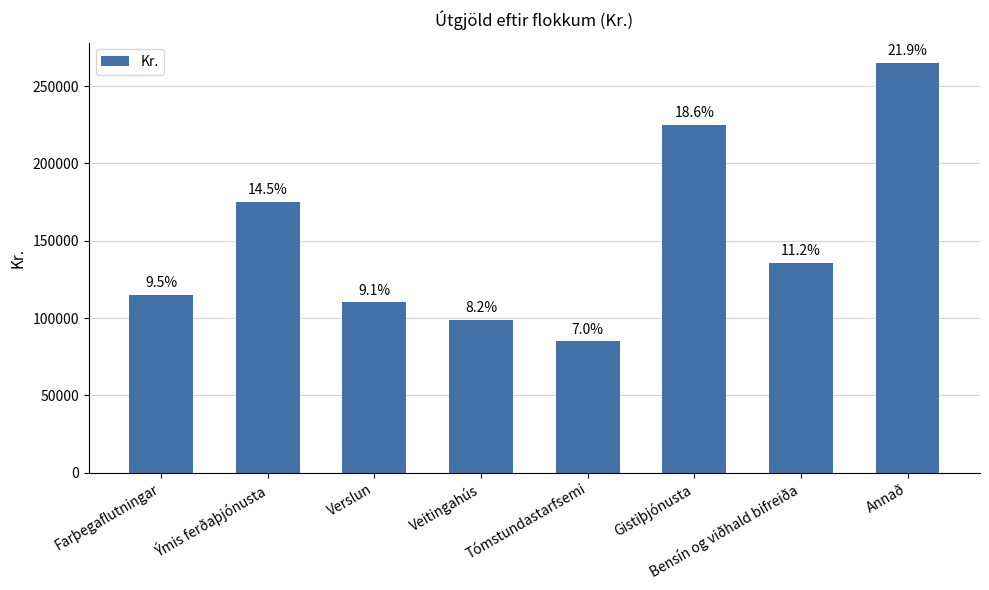

Where does the data first go above 135600?

Ýmis ferðaþjónusta